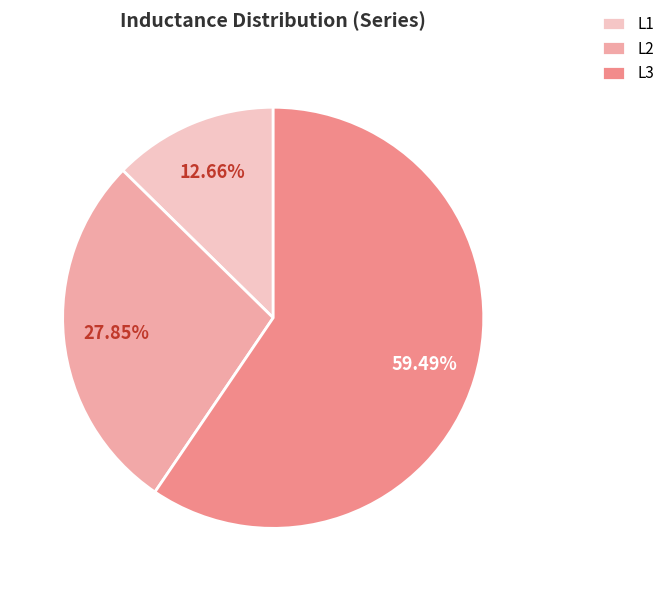

Count the number of slices in the pie.

3